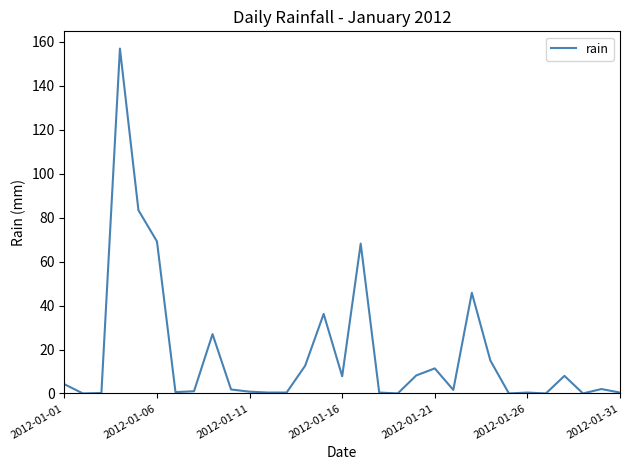

What is the greatest value displayed?

157.0